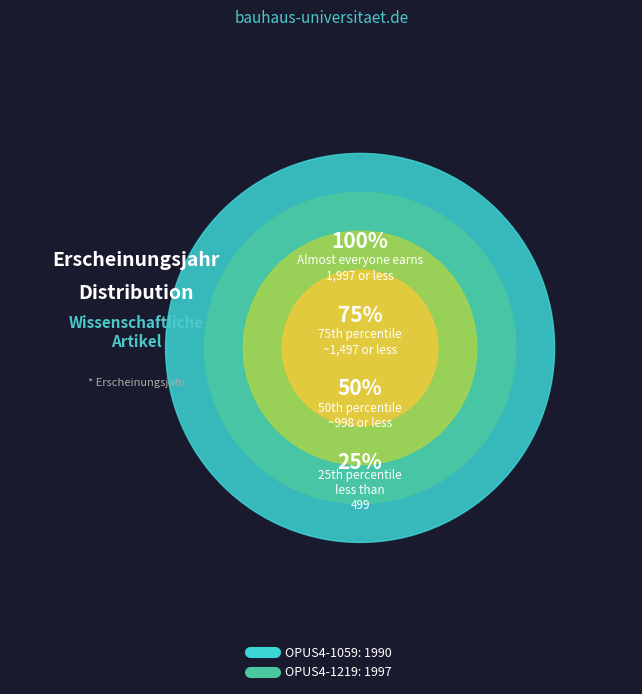

Does OPUS4-1059 represent more than half of the total?

No